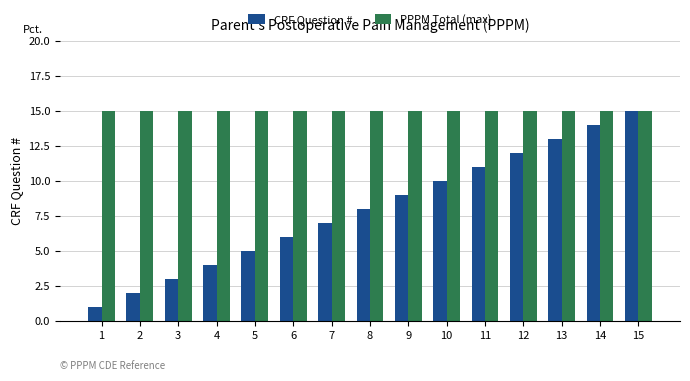

Count the number of categories in the chart.

15